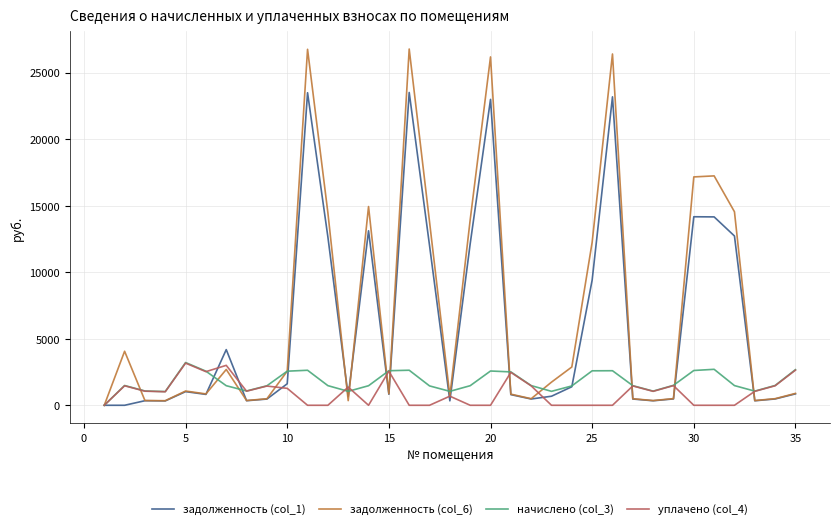

What is the maximum value for начислено (col_3)?

3211.9